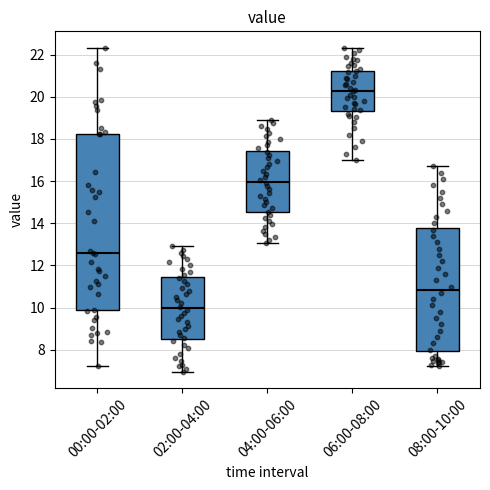

Where does the median line of the box for 02:00-04:00 sit on the y-axis? The values are not printed on the chart, so give them approximately, as read against the axis.

10.0